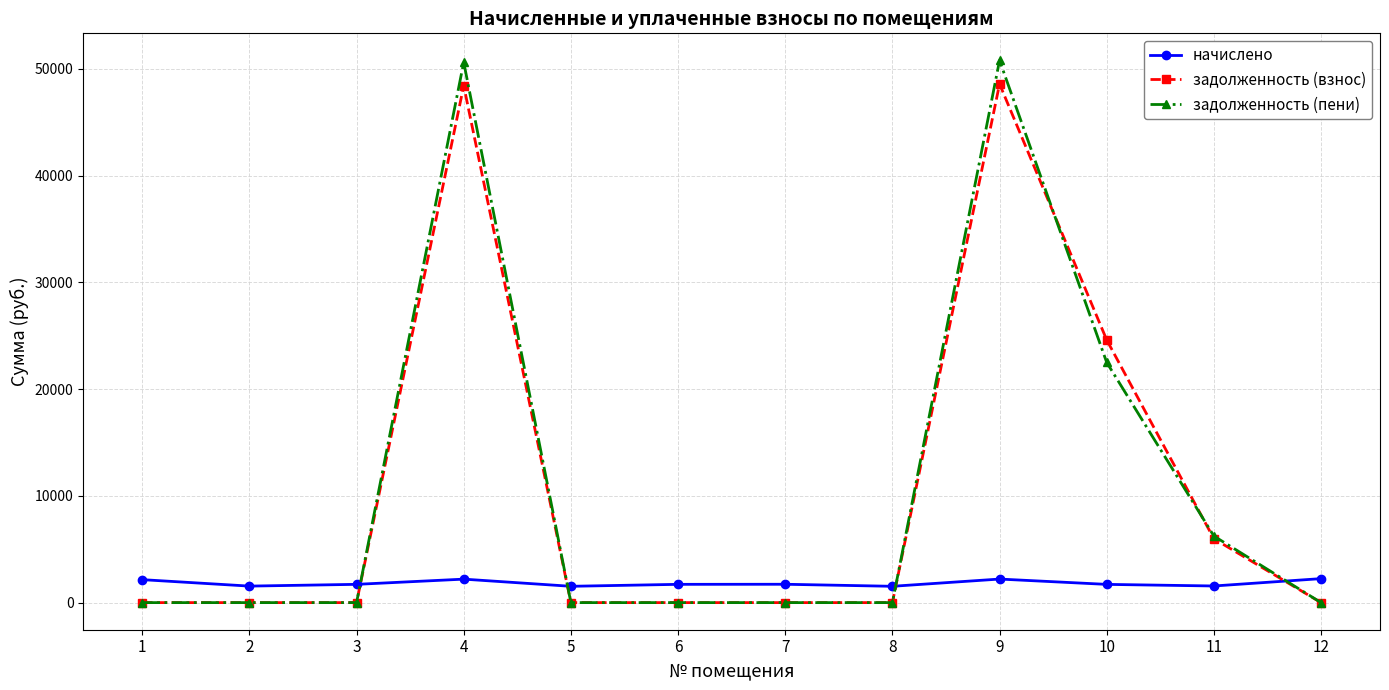

The value of задолженность (пени) at 9 is 50795.5. True or false?

True